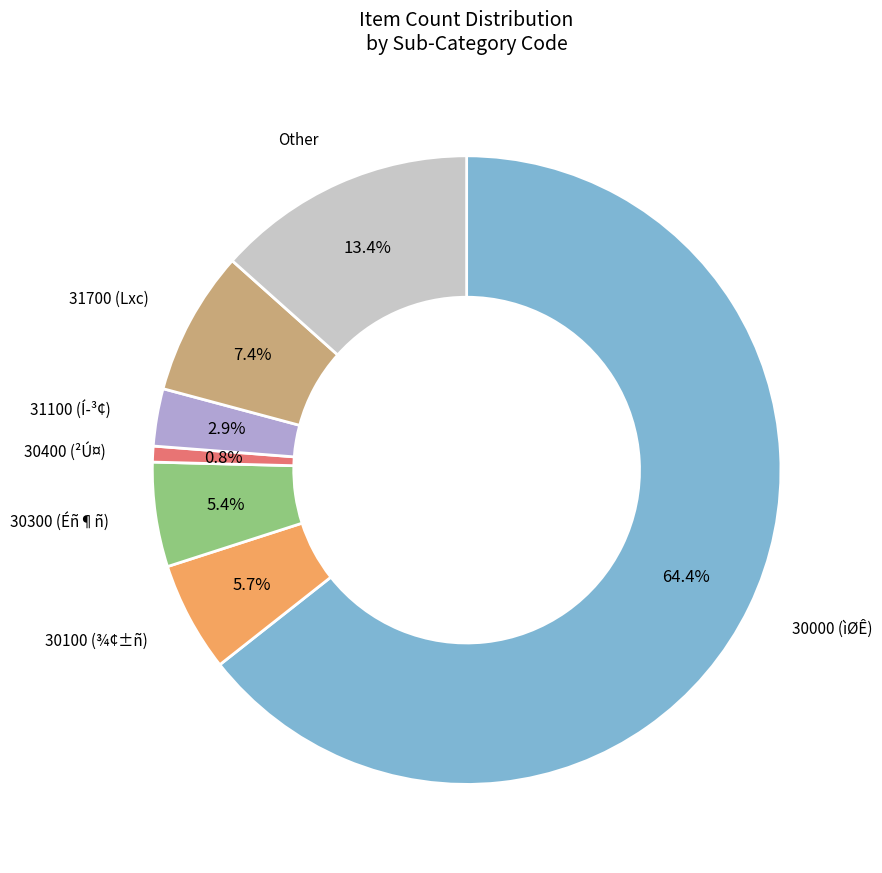

Does any single category account for the majority?

Yes